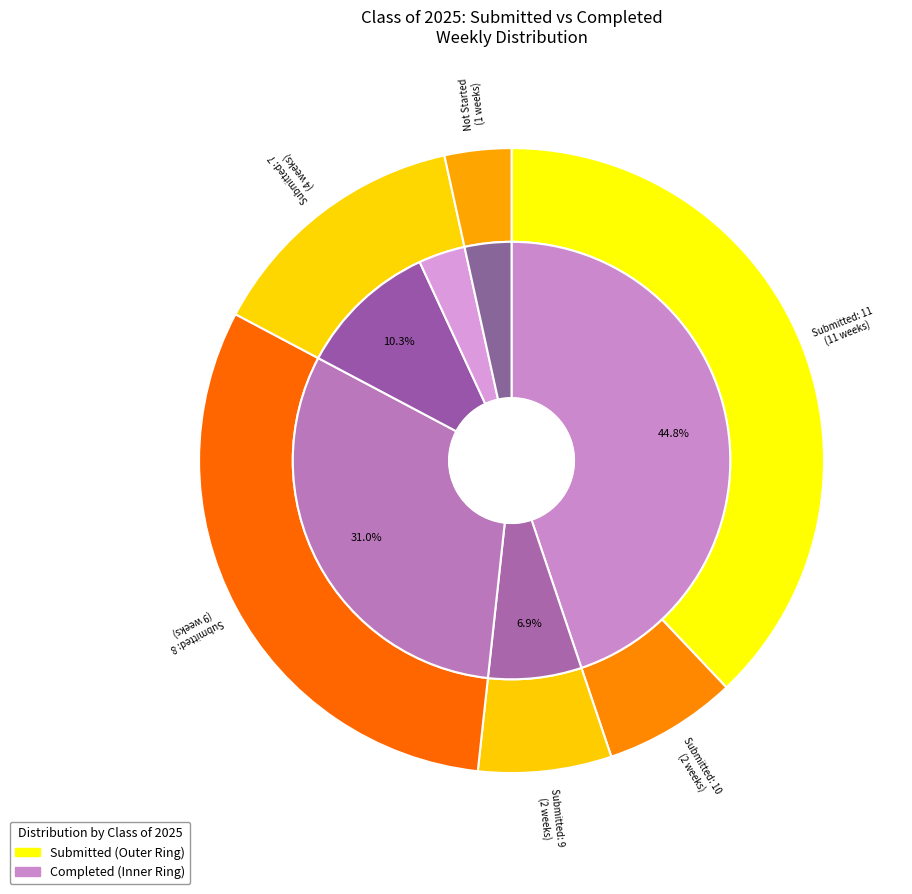

Is 11 the majority of the pie?

No